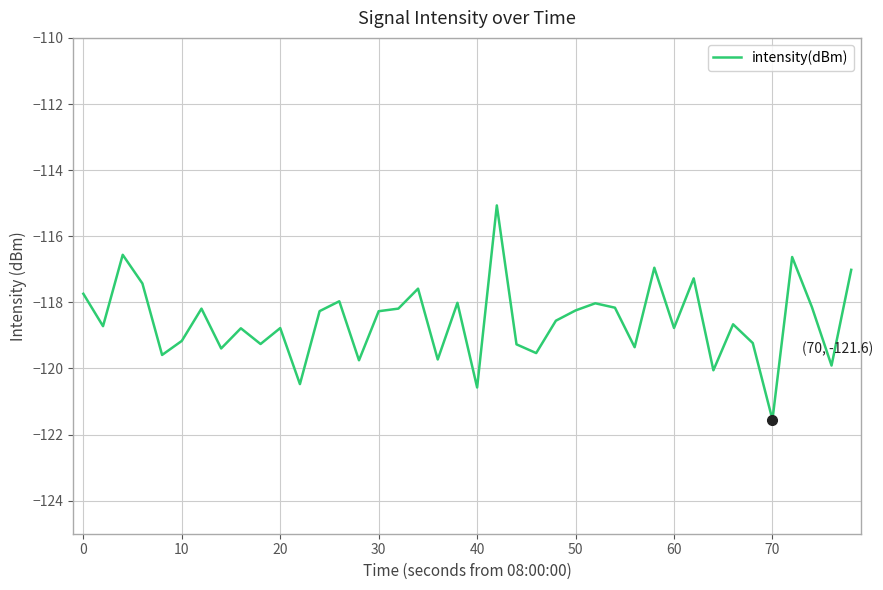

What is the greatest value displayed?

-115.1